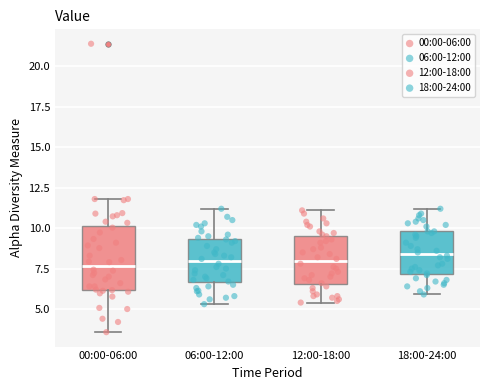

Reading left to right, transcribe this box plot: for each box, give where its median line is, the range the box spans, and where its two whiskers end, as read against the y-axis. The values are not printed on the chart, so give them approximately, as read against the axis.

00:00-06:00: median 7.5, box 6.0 to 10.0, whiskers 3.5 to 12.0
06:00-12:00: median 8.0, box 6.5 to 9.5, whiskers 5.5 to 11.0
12:00-18:00: median 8.0, box 6.5 to 9.5, whiskers 5.5 to 11.0
18:00-24:00: median 8.5, box 7.0 to 10.0, whiskers 6.0 to 11.0